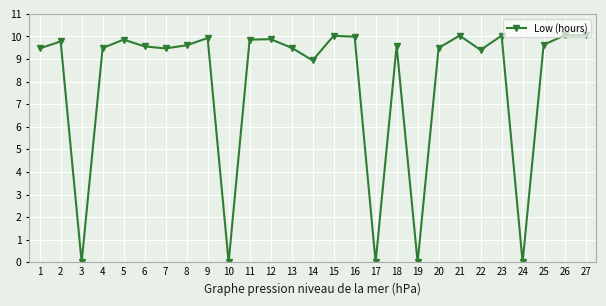

At which label does the data first exceed 9?

1